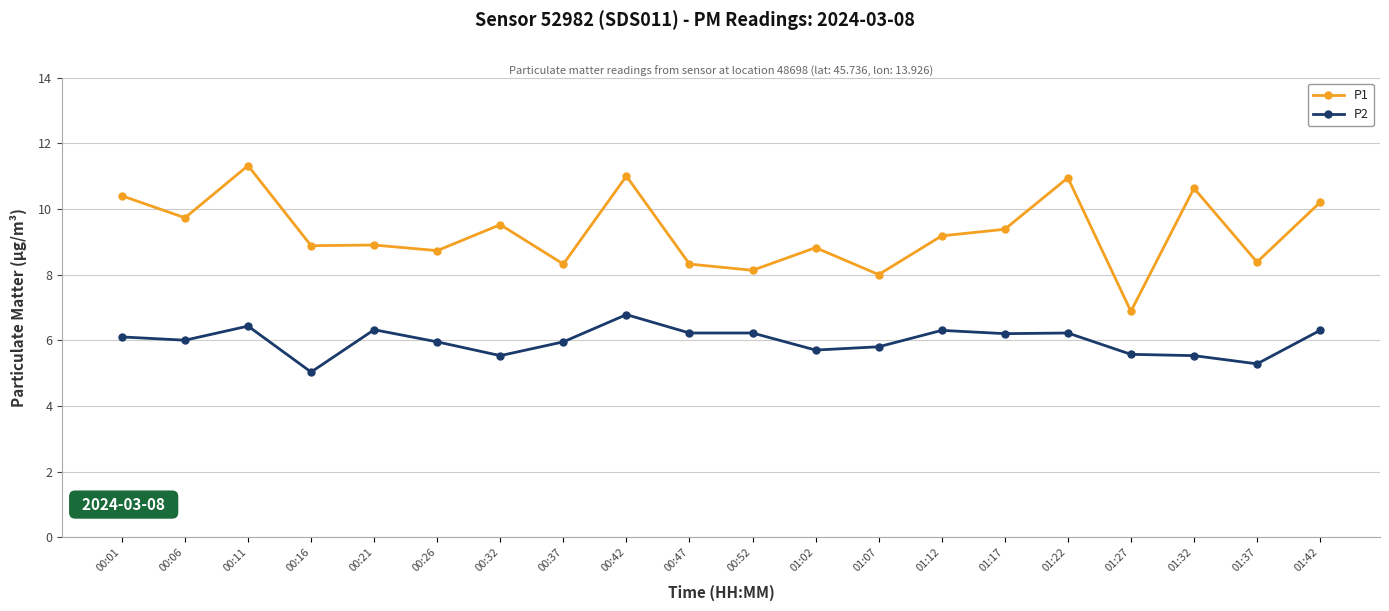

Is the value of P2 at 00:16 greater than the value of P1 at 00:47?

No